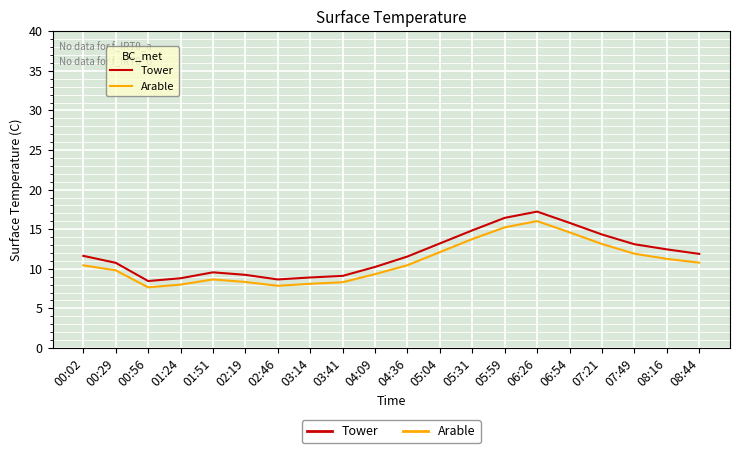

Which series changed the most between 05:31 and 05:59?

Tower